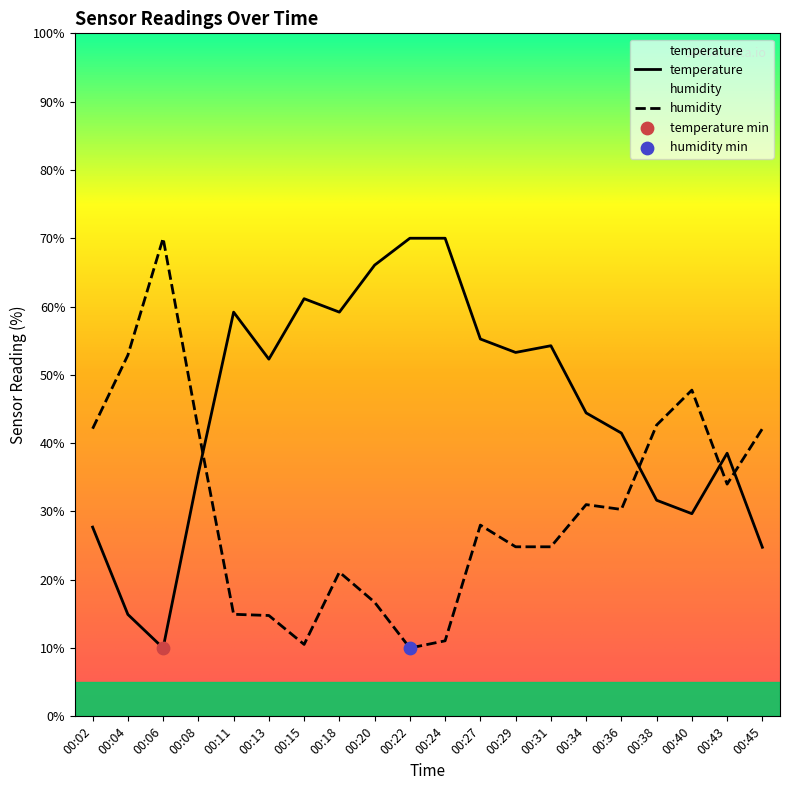

Is the value of humidity at 00:38 greater than the value of temperature at 00:02?

Yes